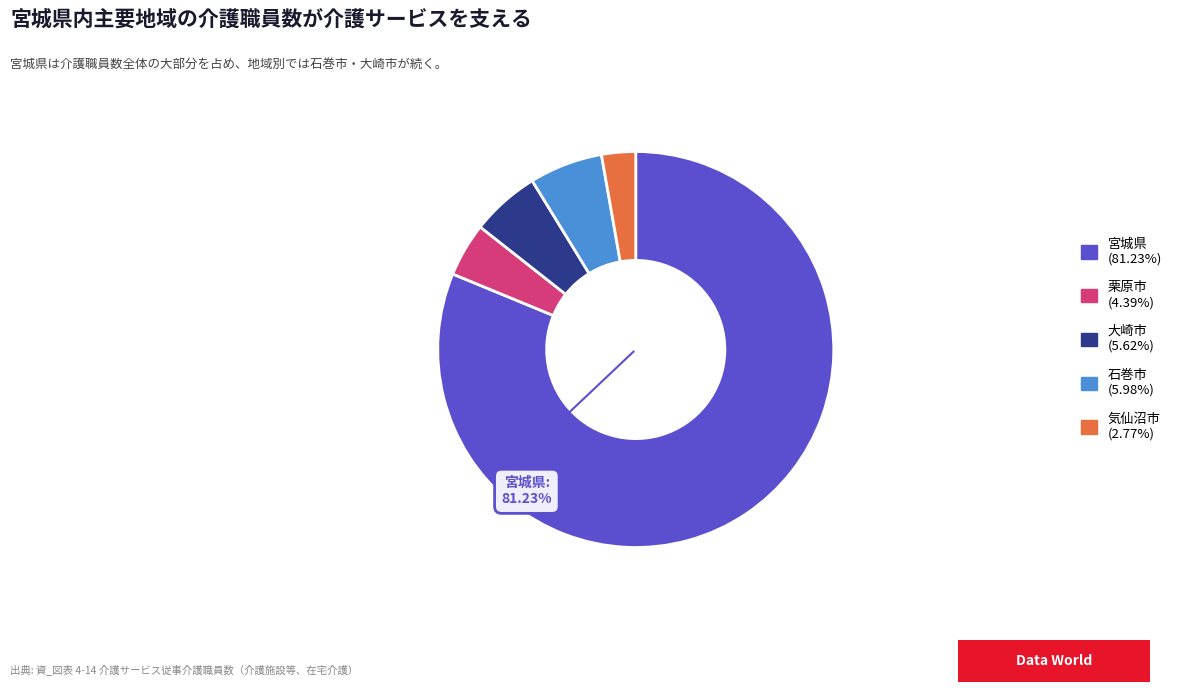

Do 宮城県 and 栗原市 together represent more than half of the pie?

Yes